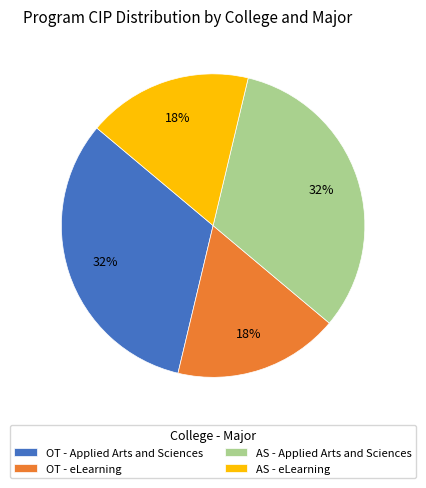

What is the ratio of the value at AS - Applied Arts and Sciences to the value at OT - Applied Arts and Sciences?

1.0